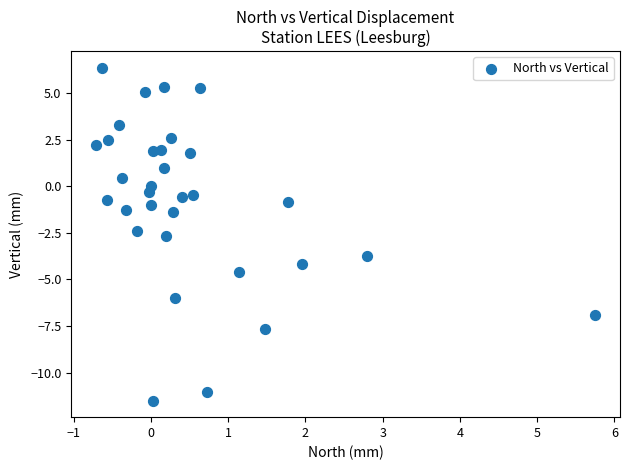

What Y value in the scatter plot is closest to -2?

-2.4